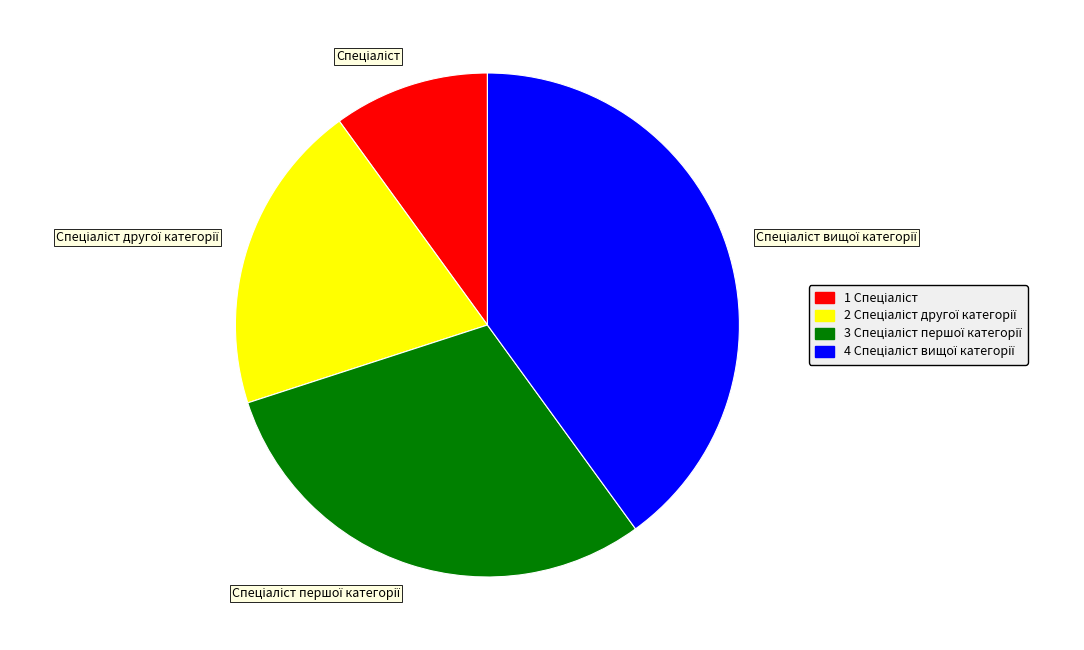

Does any single category account for the majority?

No